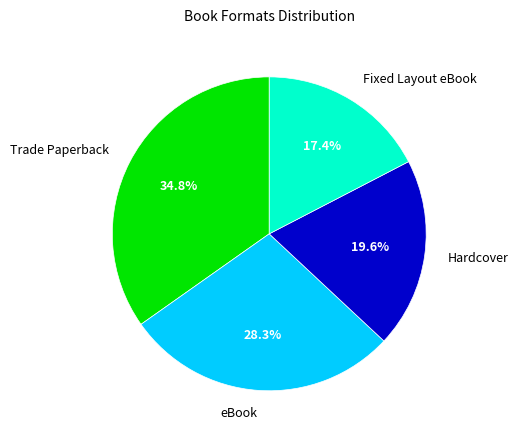

How many segments does this pie chart have?

4